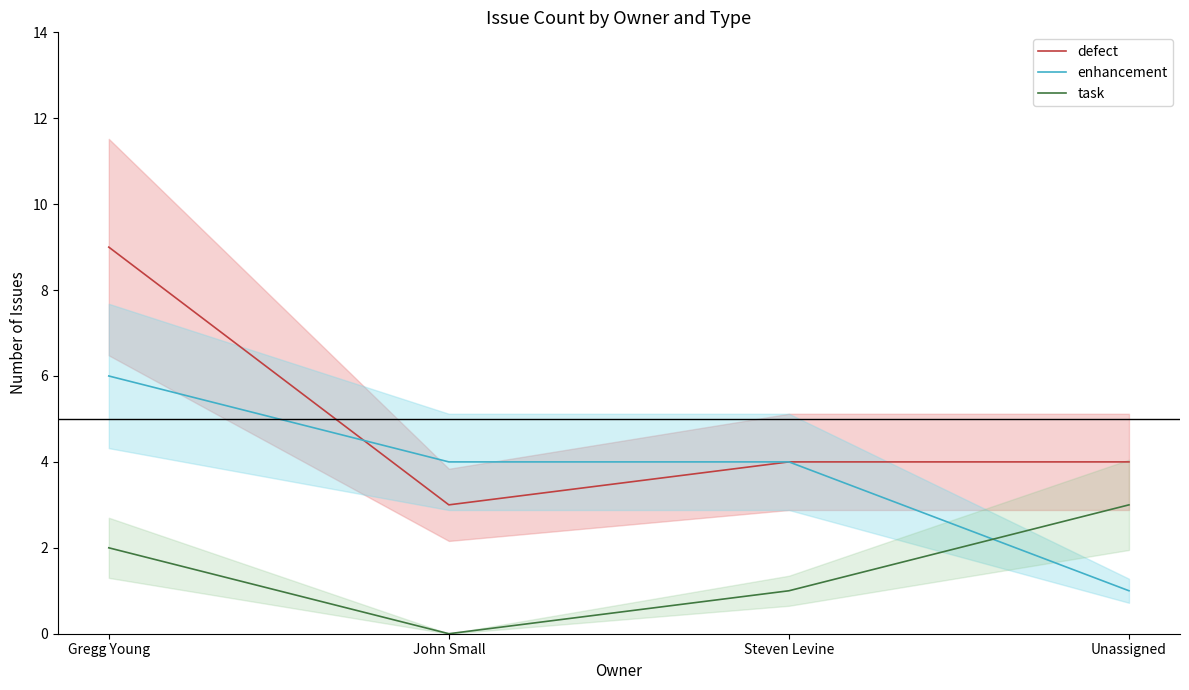

Reading right to left, transcribe all the data shown in this chart.

defect: Unassigned=4	Steven Levine=4	John Small=3	Gregg Young=9
enhancement: Unassigned=1	Steven Levine=4	John Small=4	Gregg Young=6
task: Unassigned=3	Steven Levine=1	John Small=0	Gregg Young=2